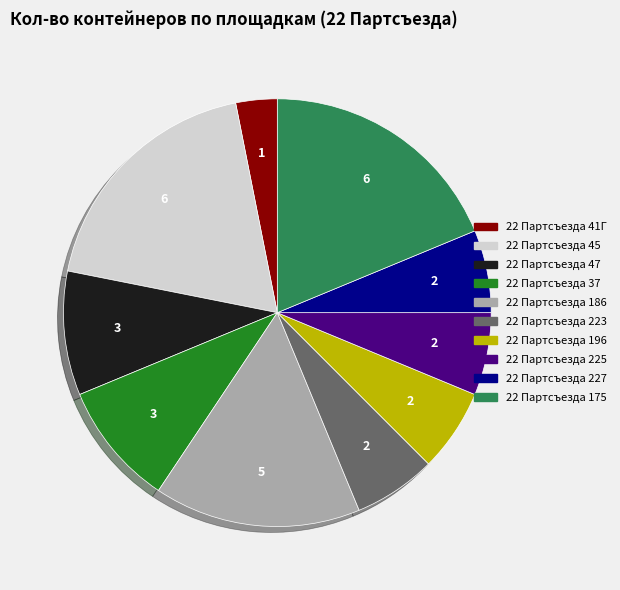

Do 22 Партсъезда 223 and 22 Партсъезда 196 together represent more than half of the pie?

No